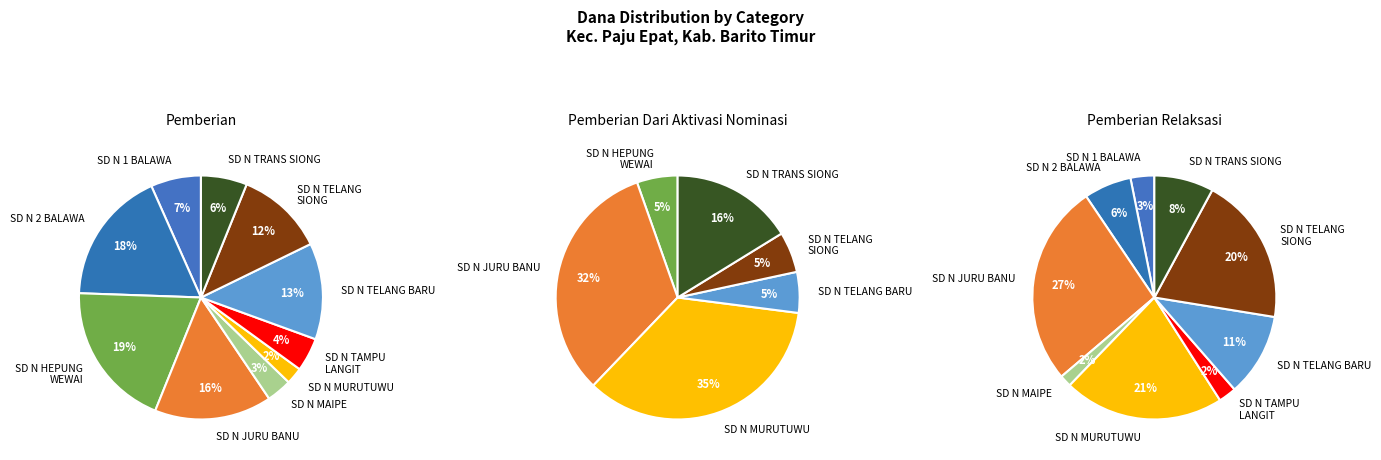

To the nearest percent, what percentage of the pie is SD NEGERI TRANS SIONG?

6%